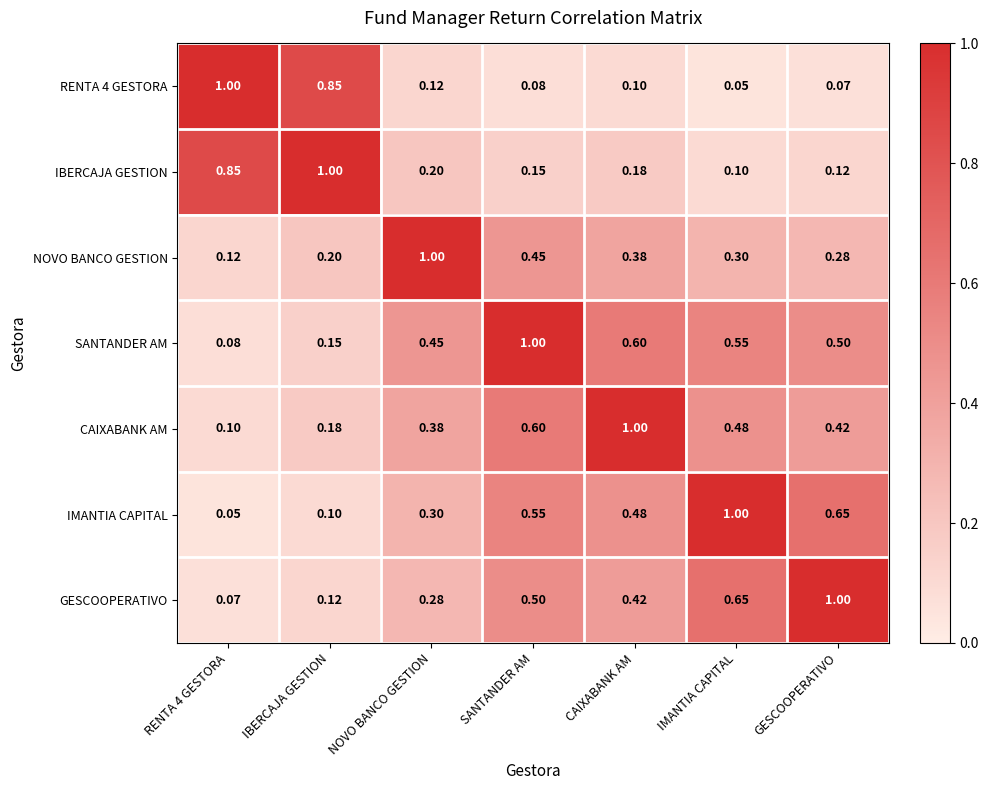

Where is IBERCAJA GESTION nearest to the value 0?

IMANTIA CAPITAL